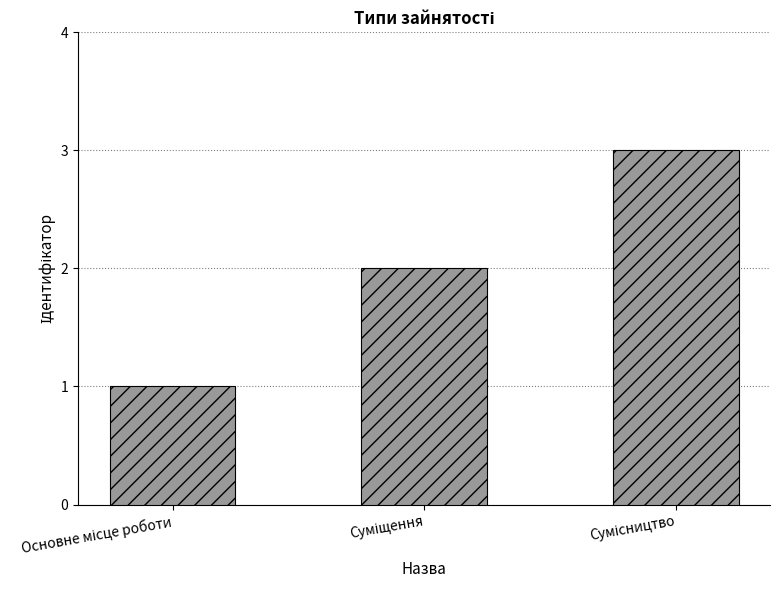

What is the maximum value shown in the chart?

3